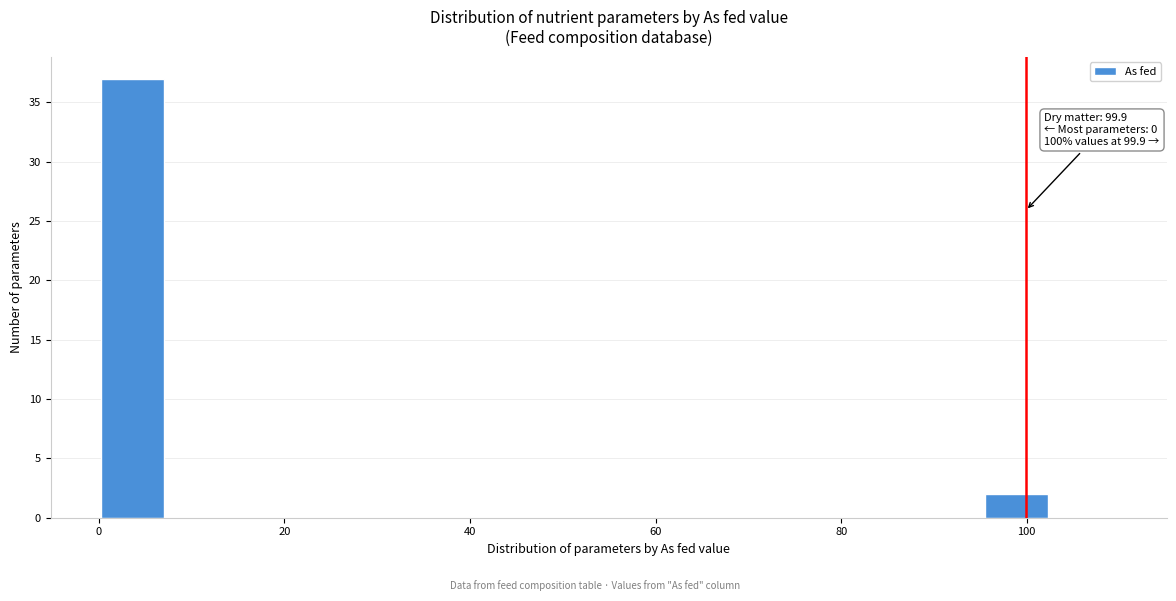

Around what value on the x-axis is the tallest bar? Give the approximate position of its centre, as read against the axis.

4